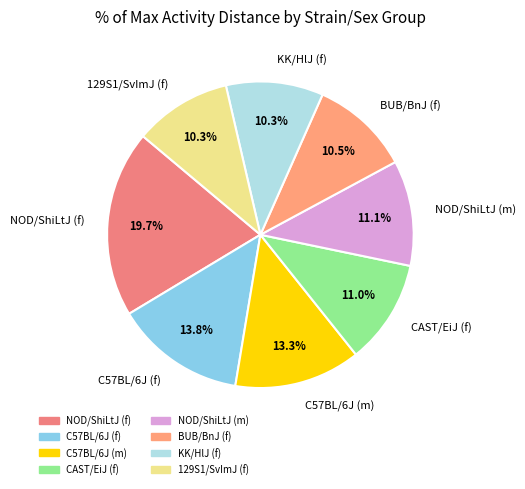

Which slice is the largest?

NOD/ShiLtJ (f)